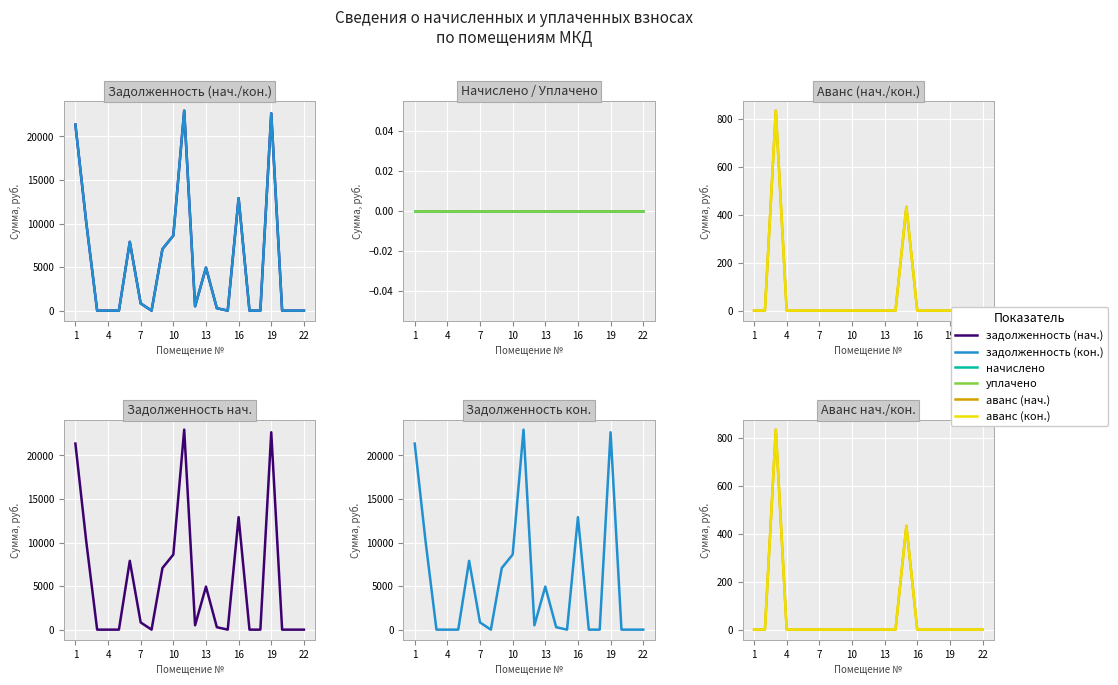

True or false: аванс (кон.) and задолженность (нач.) intersect in this chart.

True